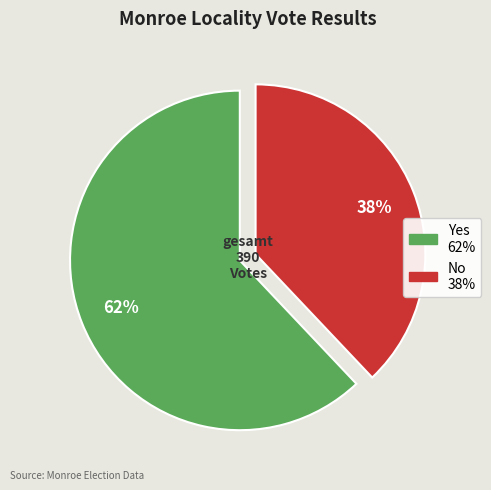

Is there a majority slice in this chart?

Yes